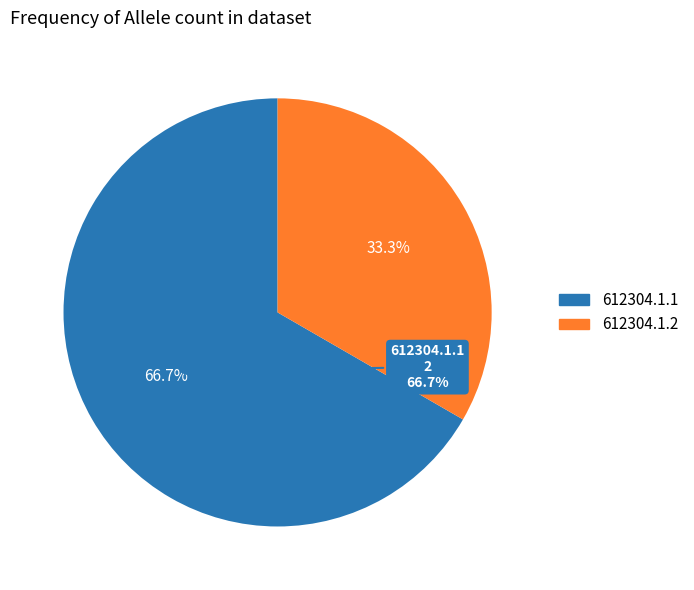

Count the number of slices in the pie.

2